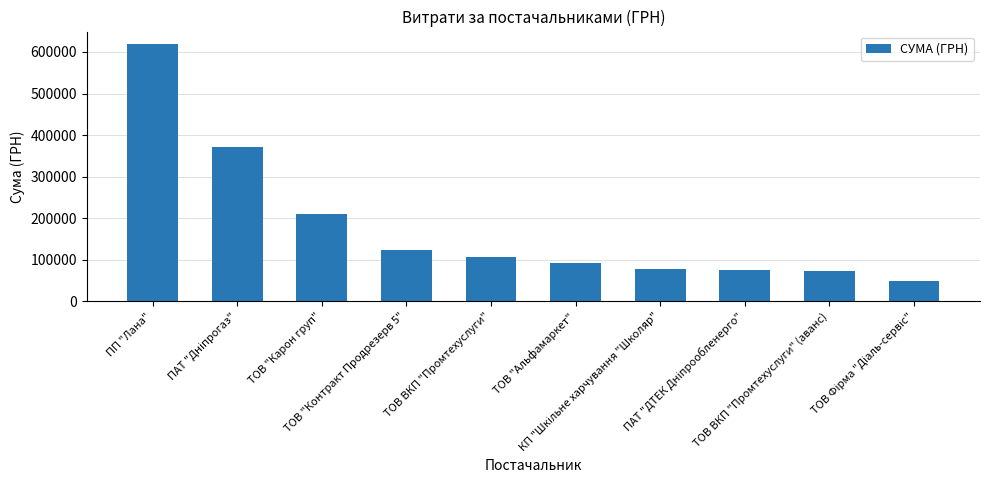

What is the sum of all values?

1797446.2